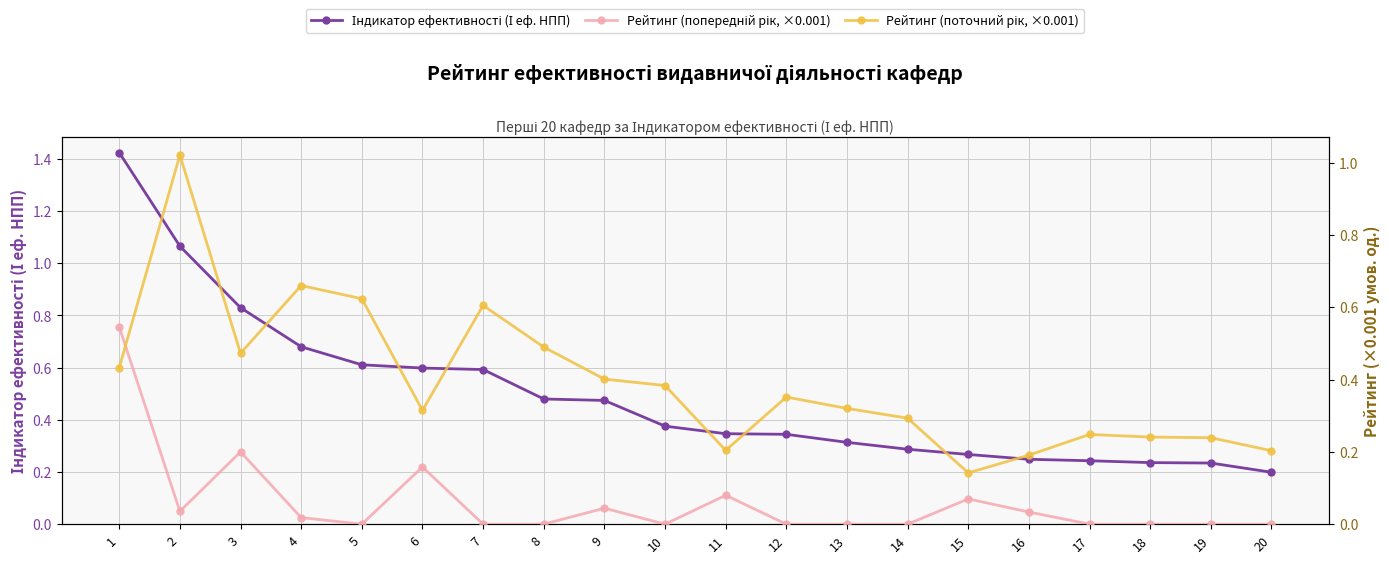

In Рейтинг (попередній рік, ×0.001), how many points are lower than both neighbors (excluding endpoints)?

3